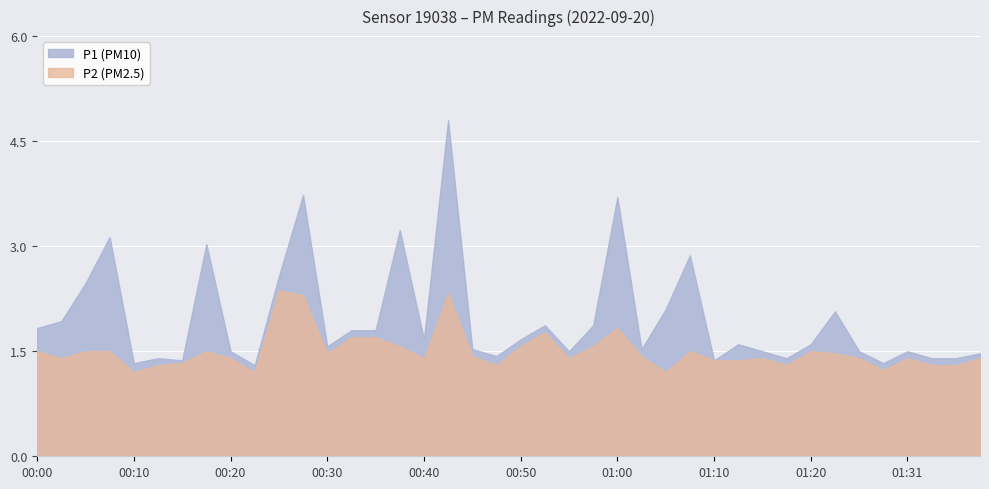

Where is the first local minimum for P2?

00:03